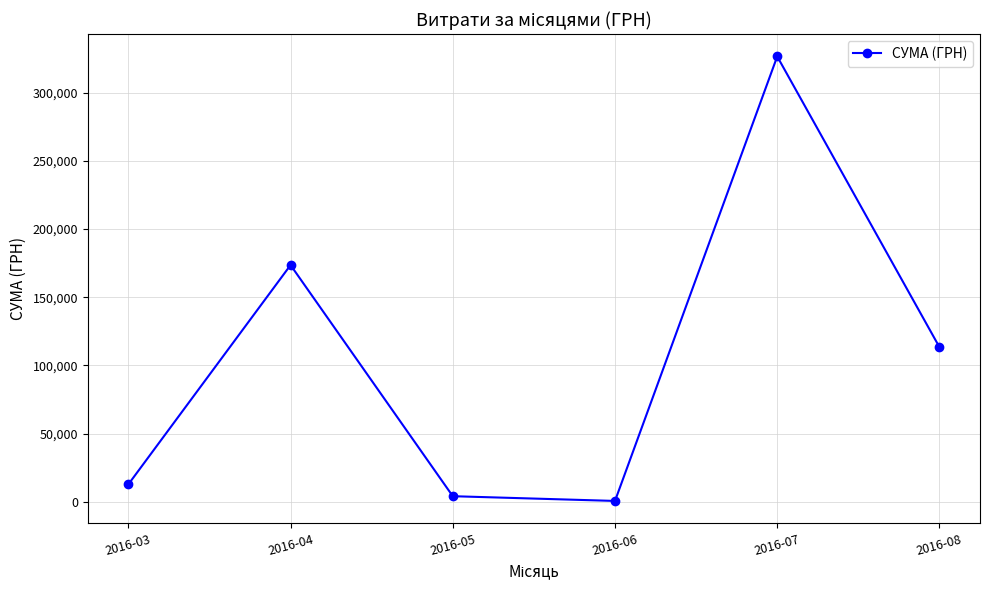

Rank the categories by value from highest to lowest.

2016-07, 2016-04, 2016-08, 2016-03, 2016-05, 2016-06